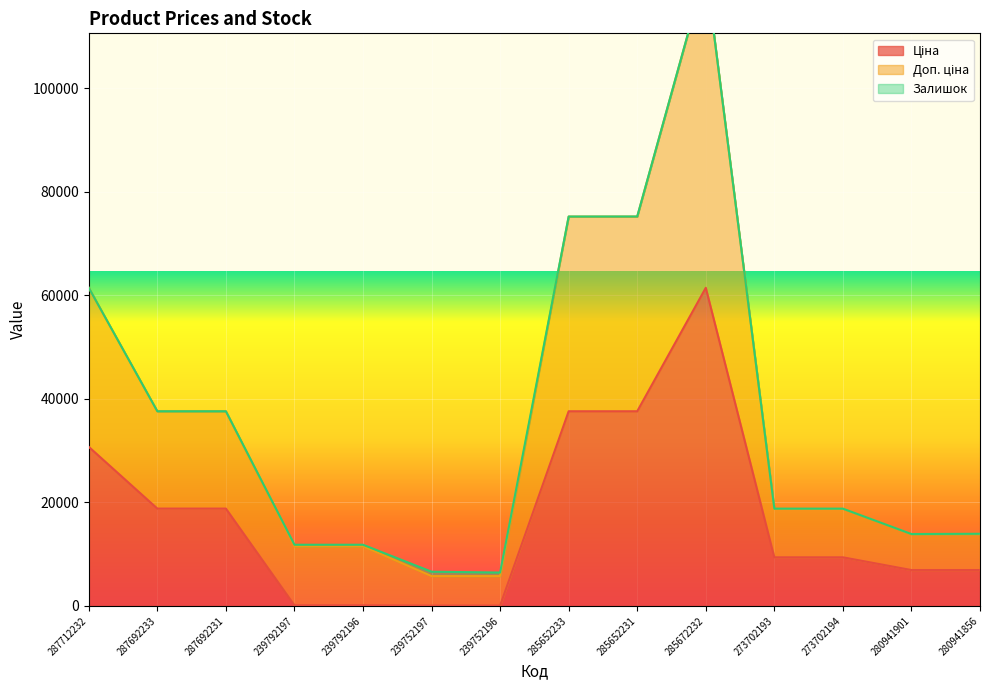

List the labels in order of Доп. ціна value, largest first.

285672232, 285652231, 285652233, 287712232, 287692233, 287692231, 273702193, 273702194, 280941856, 280941901, 239792196, 239792197, 239752197, 239752196